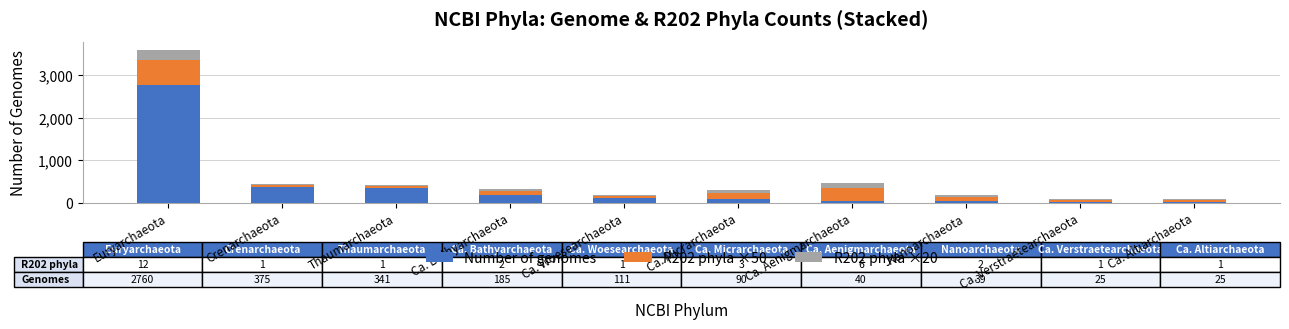

Which category has the highest value in the Number of genomes series?

Euryarchaeota